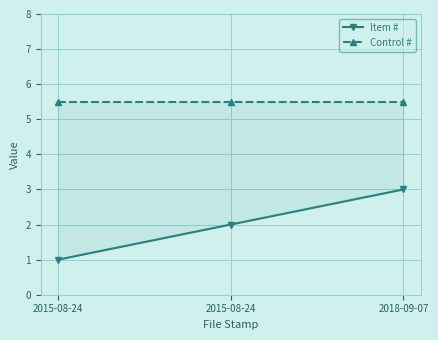

What is the average value of the Control # series?

5.5